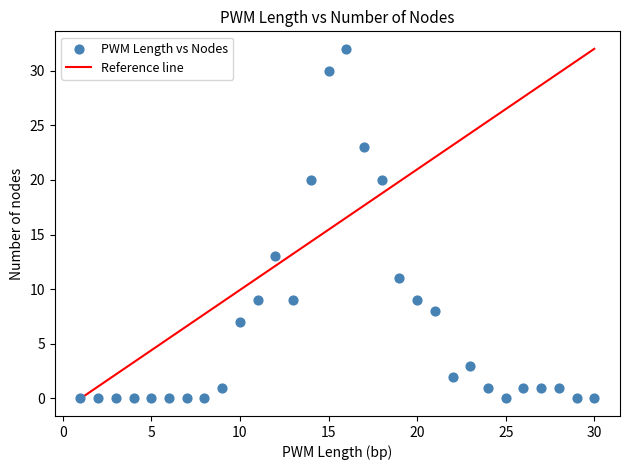

What Y value in the scatter plot is closest to 16?

13